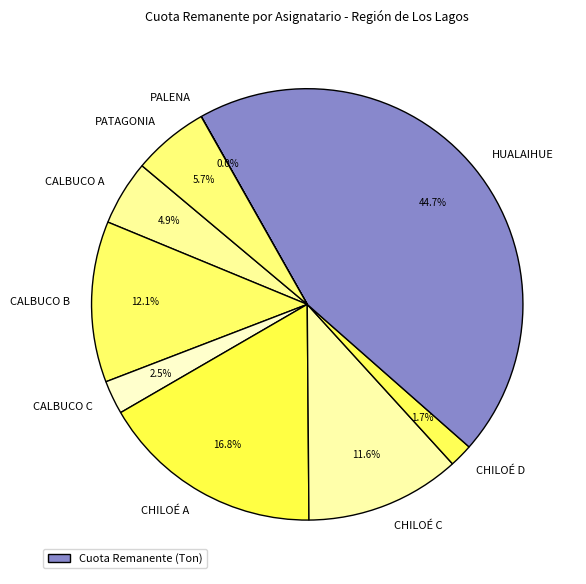

What is the largest slice in the pie chart?

HUALAIHUE